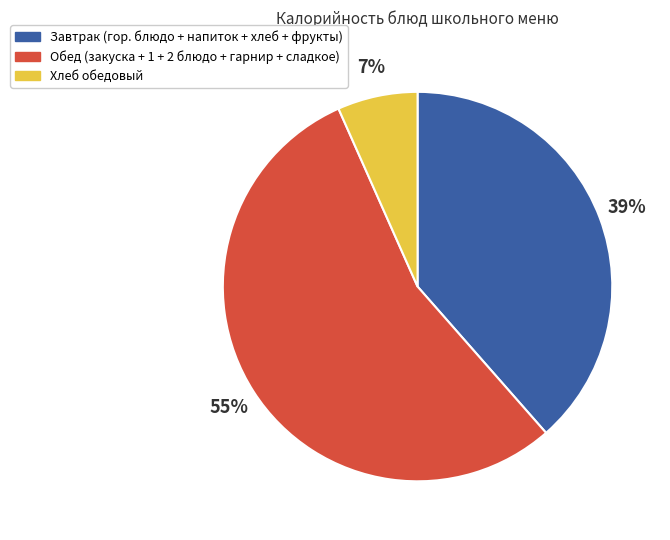

What is the smallest slice in the pie chart?

Хлеб обедовый